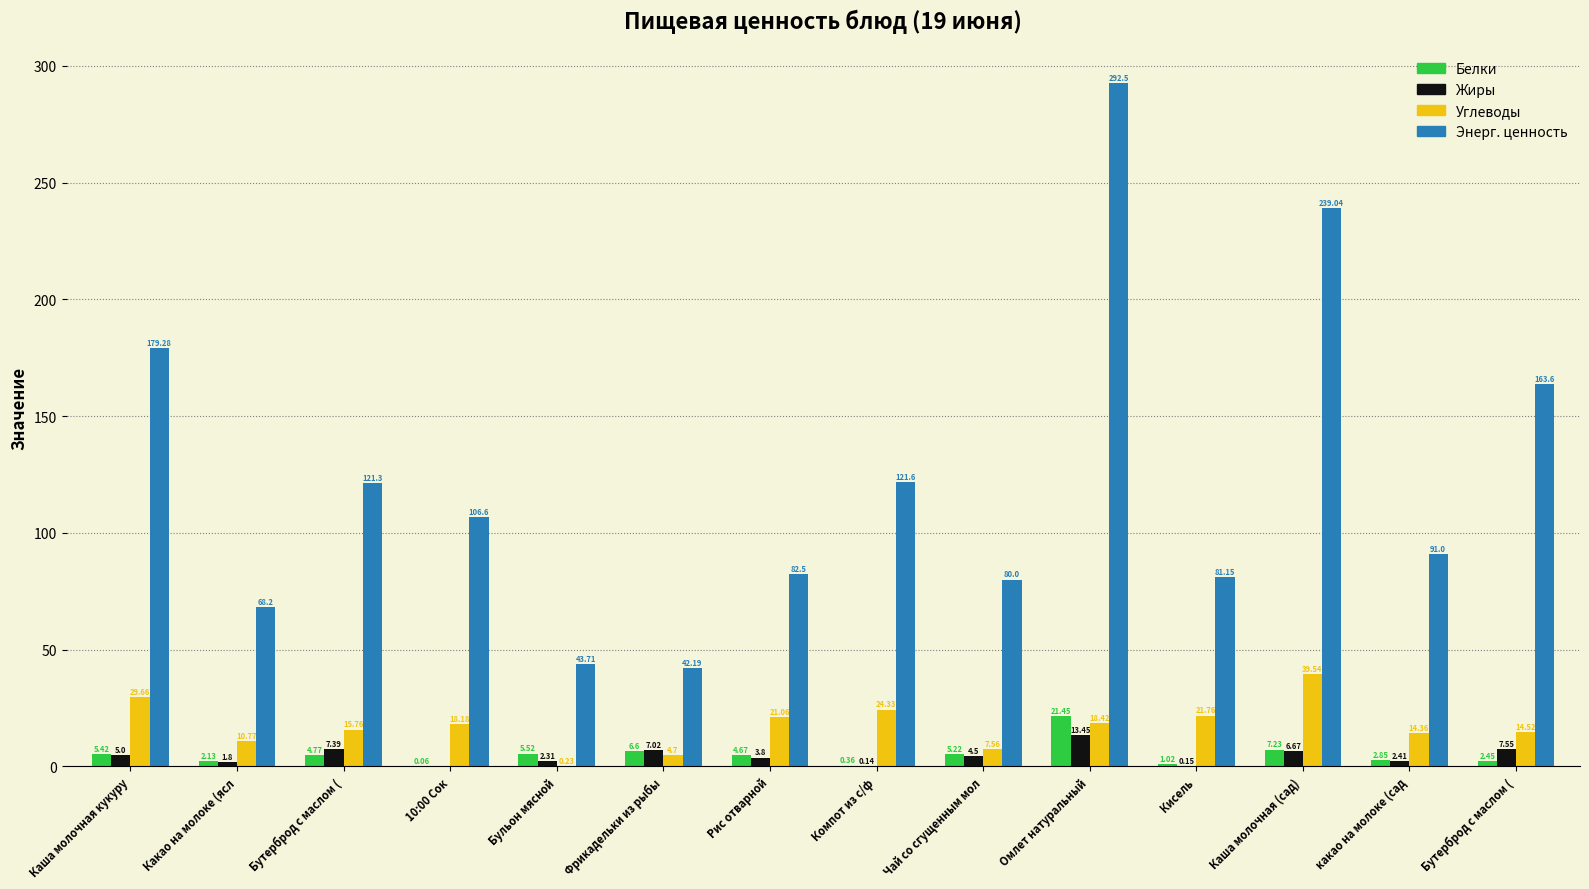

What are all the series names shown in the legend?

Белки, Жиры, Углеводы, Энерг. ценность